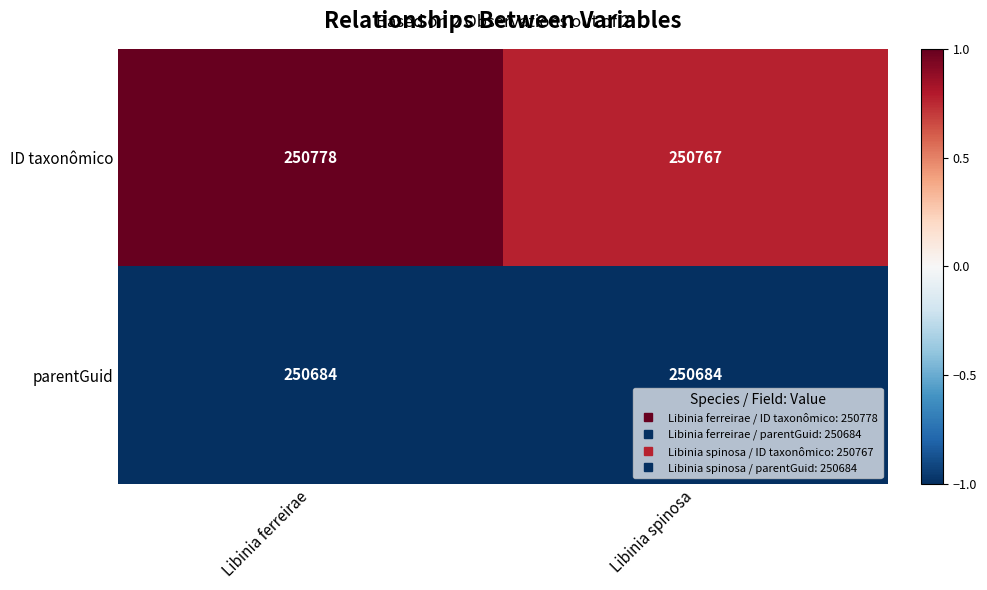

What is the sum of all ID taxonômico values?

501545